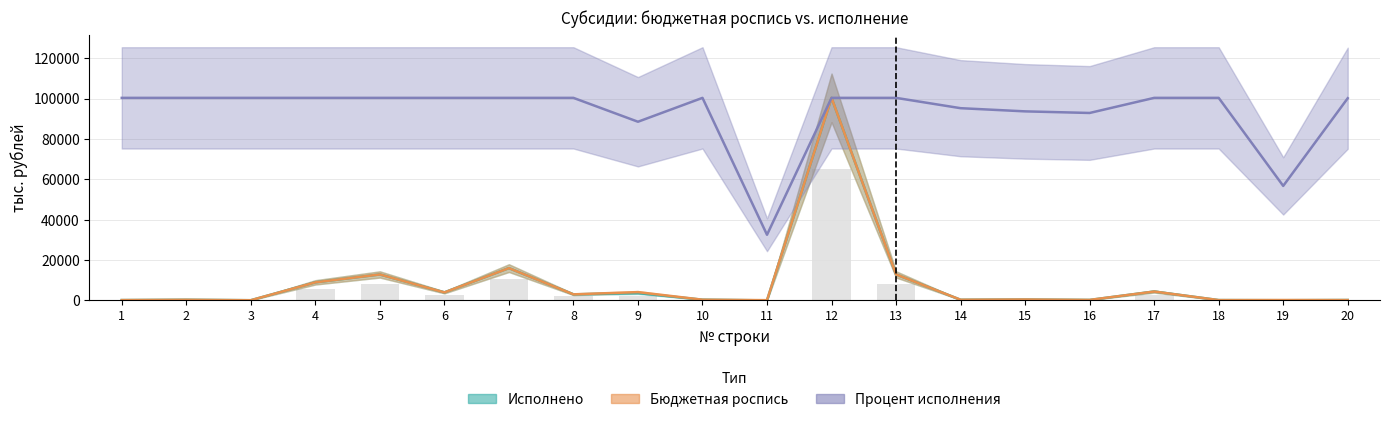

Is it true that Процент исполнения equals 100371.5 at 13?

True